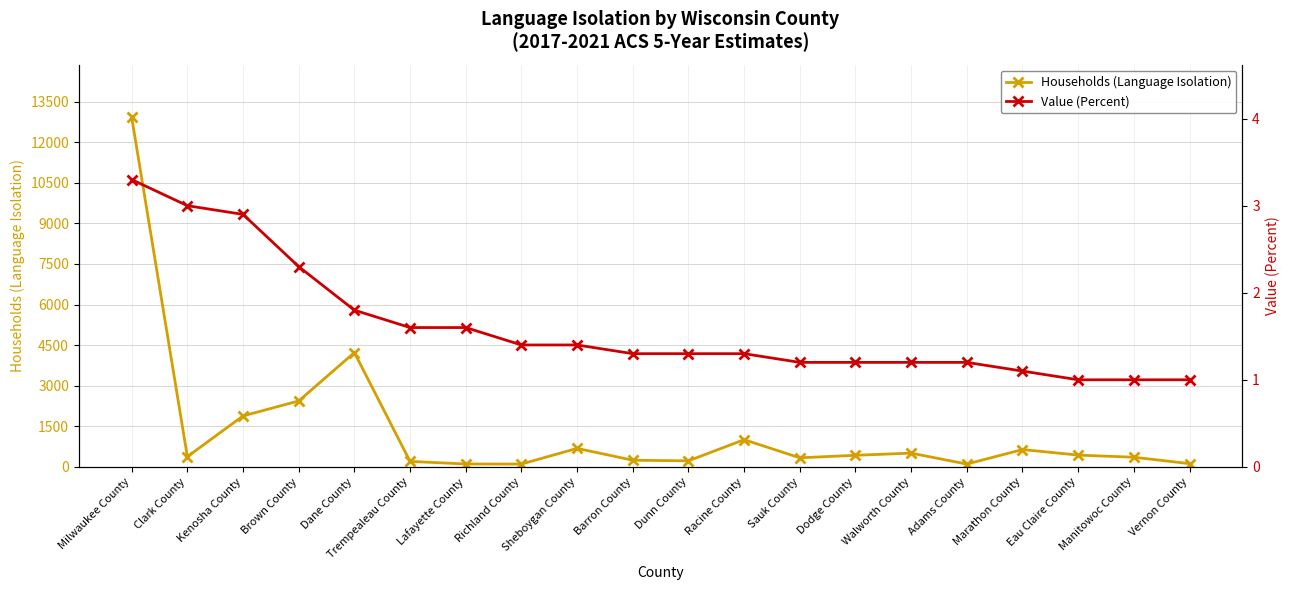

Is it true that Value (Percent) equals 0.4 at Walworth County?

False